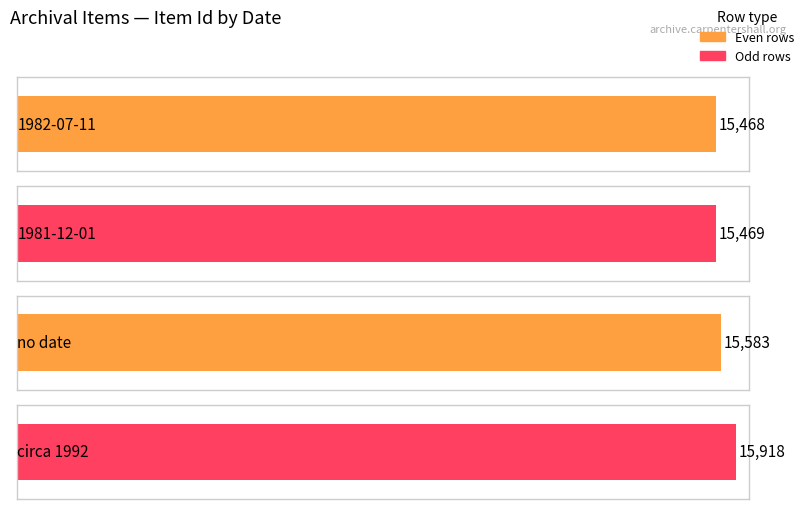

Does the chart contain any negative values?

No